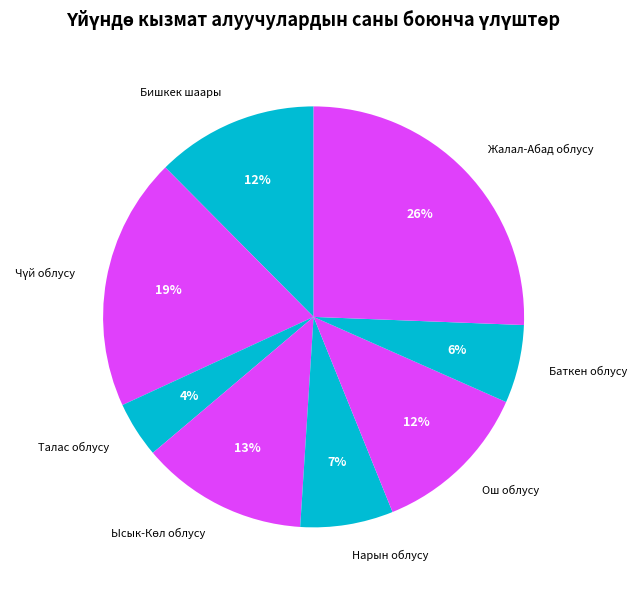

The Ош облусу slice represents 20% of the pie. True or false?

False